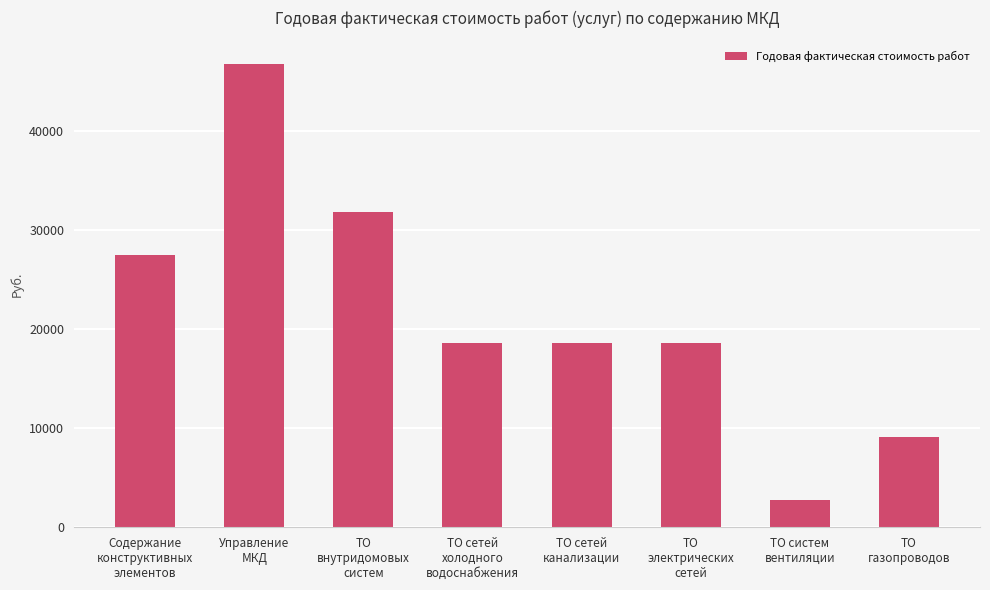

True or false: the data shows 27512.4 at Содержание
конструктивных
элементов.

True